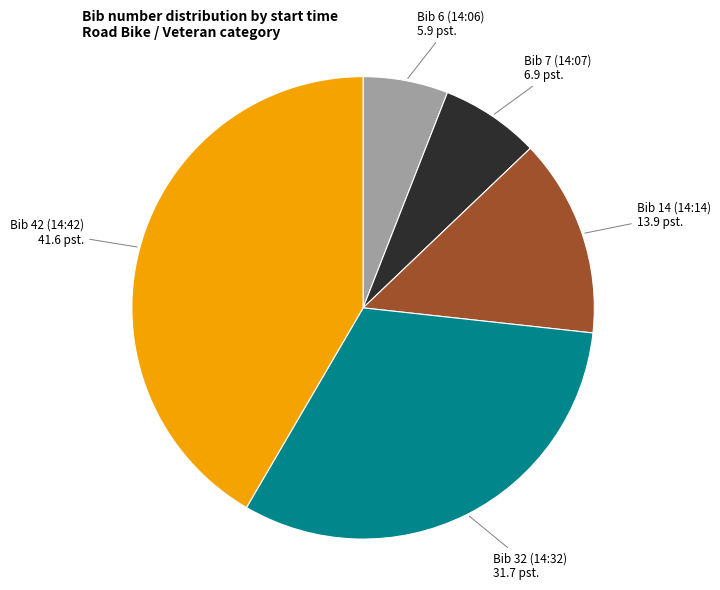

Is there any slice that represents more than half of the pie?

No